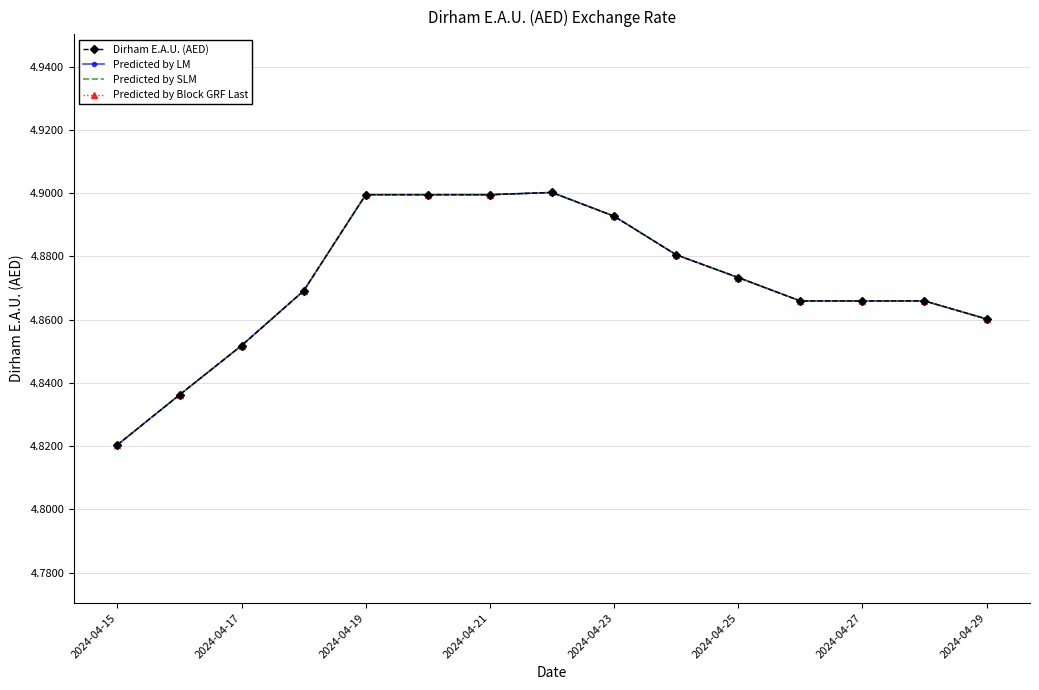

True or false: Predicted by SLM has more than 0 points higher than both neighbors.

True